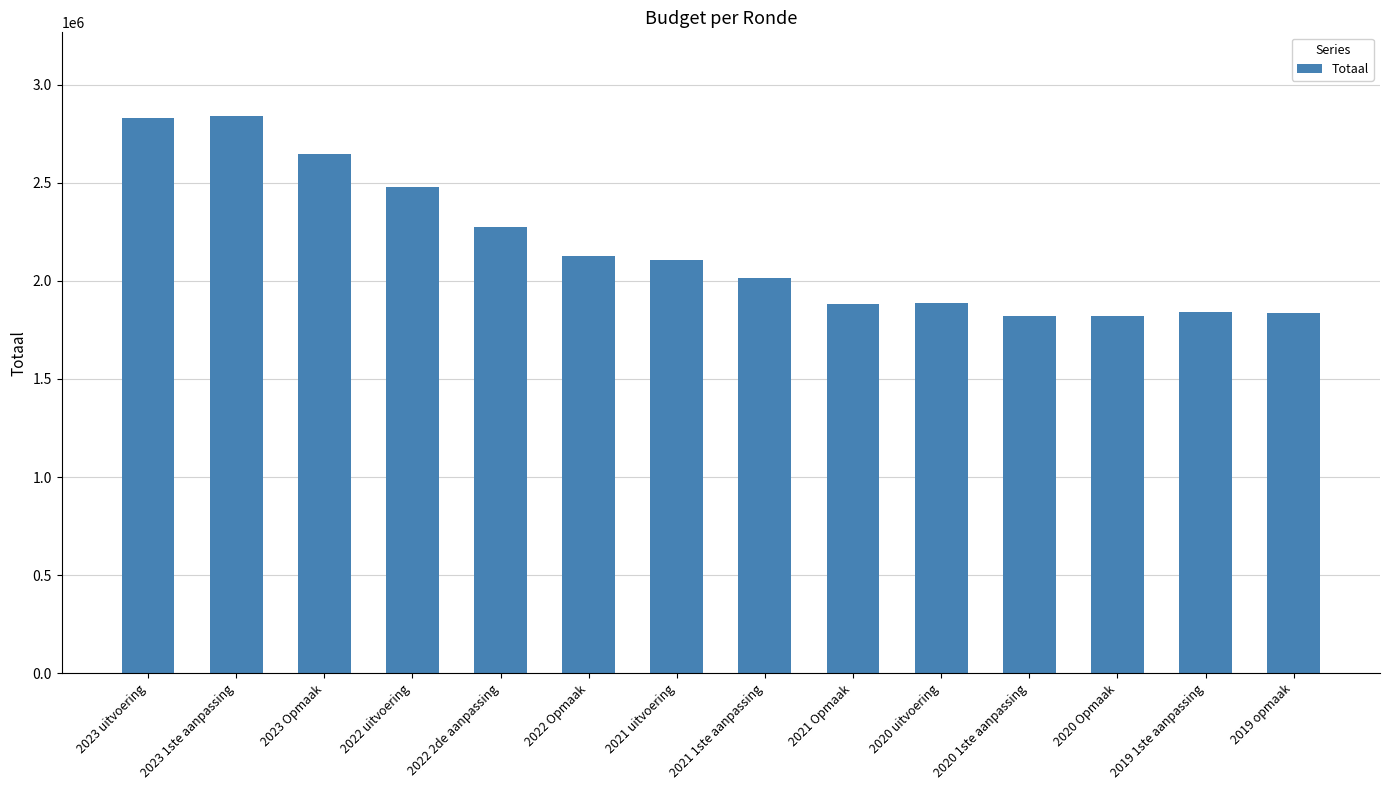

Where is the data nearest to the value 2329516?

2022 2de aanpassing